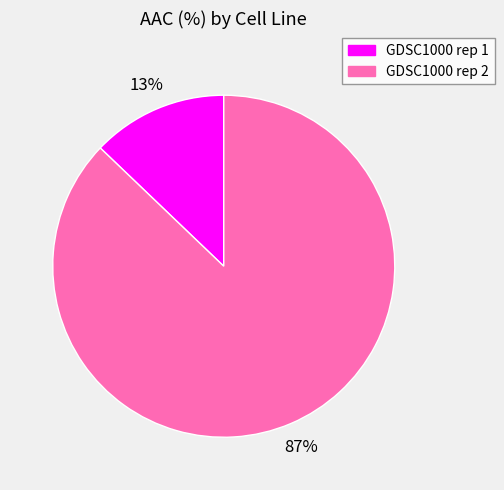

How many segments does this pie chart have?

2